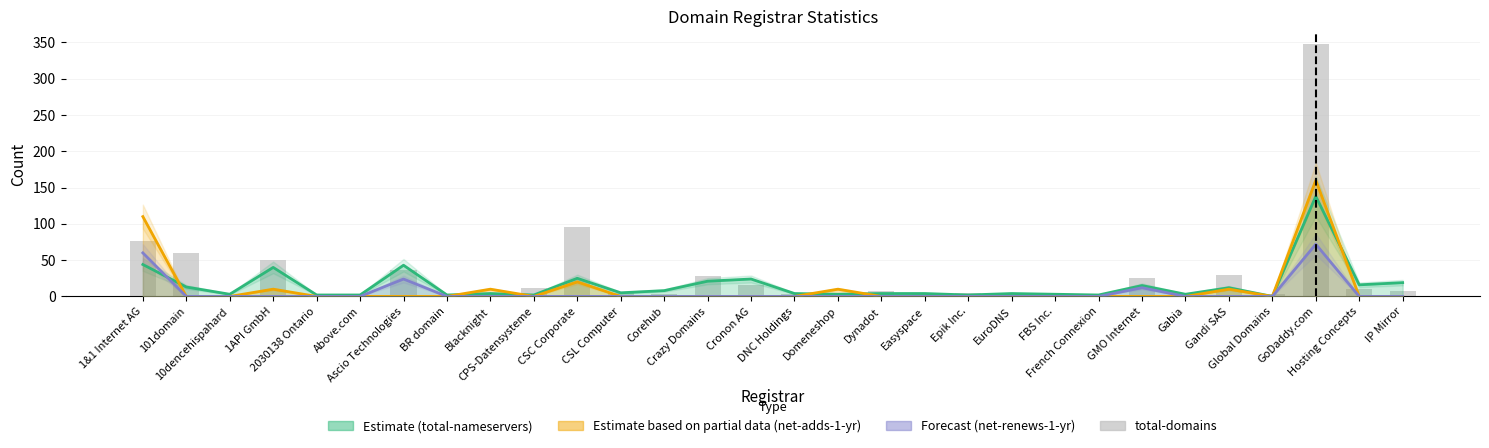

What is the value of the 7th bar from the left?

37